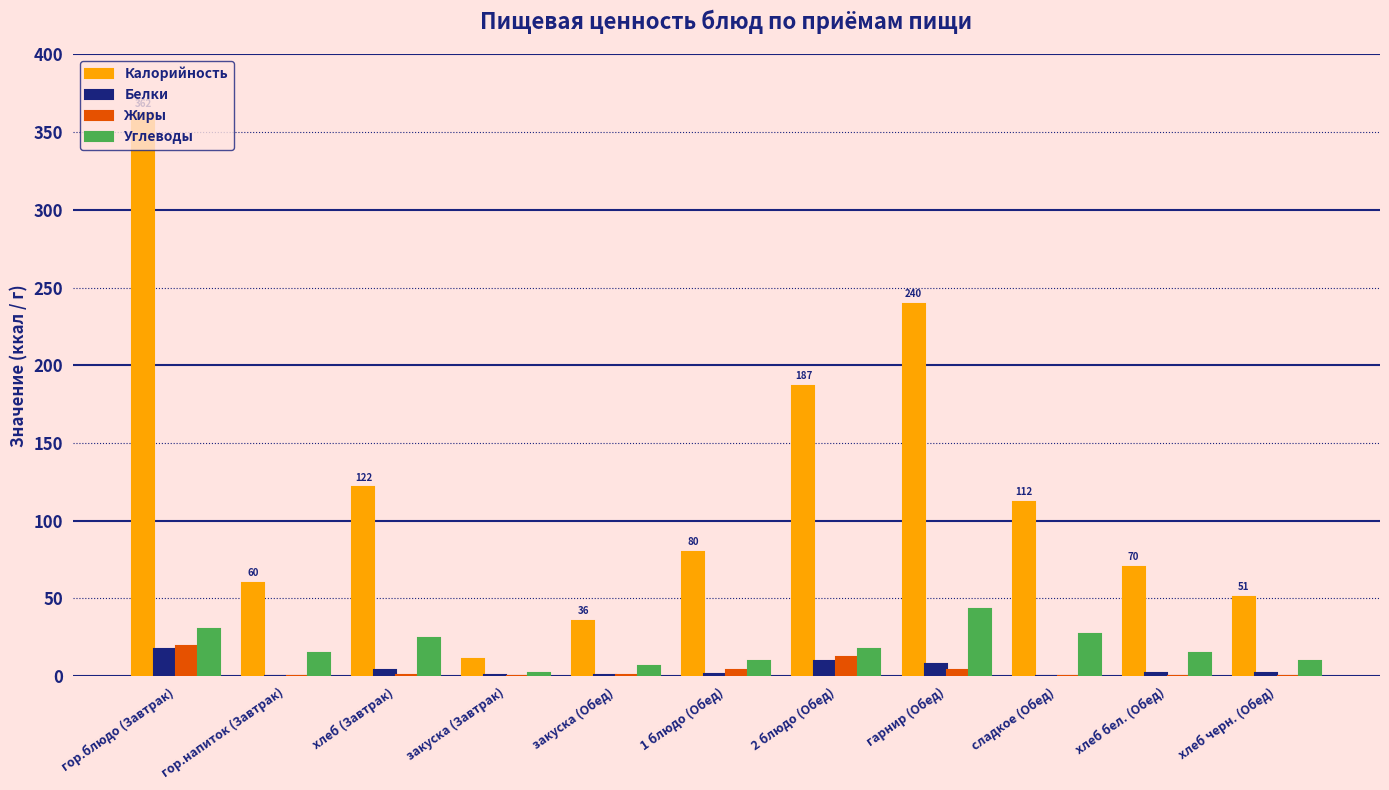

Which series has the largest total across all categories?

Калорийность